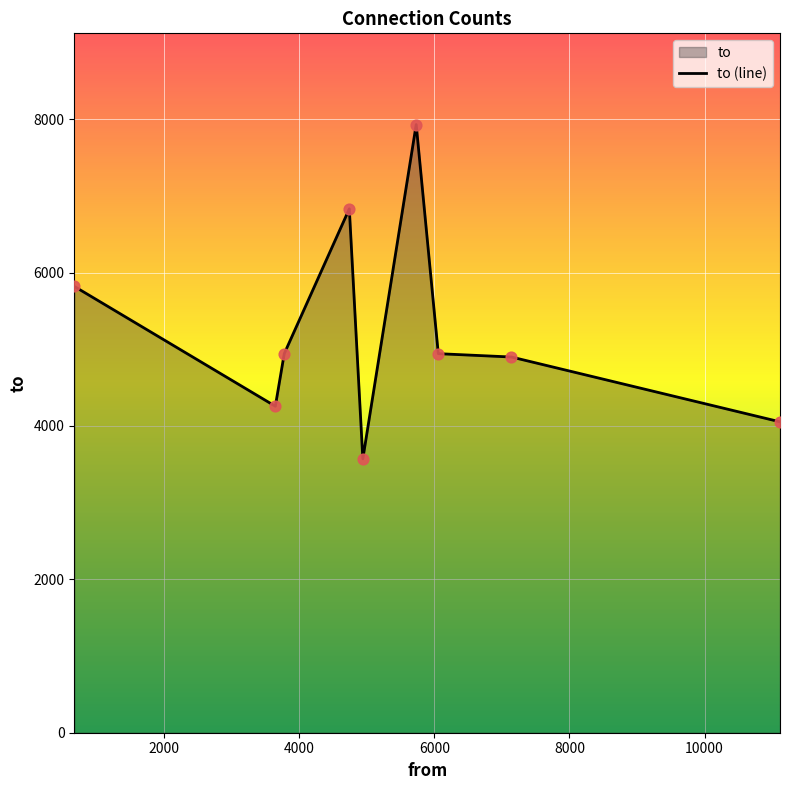

Which has a higher value, 7142 or 3647?

7142